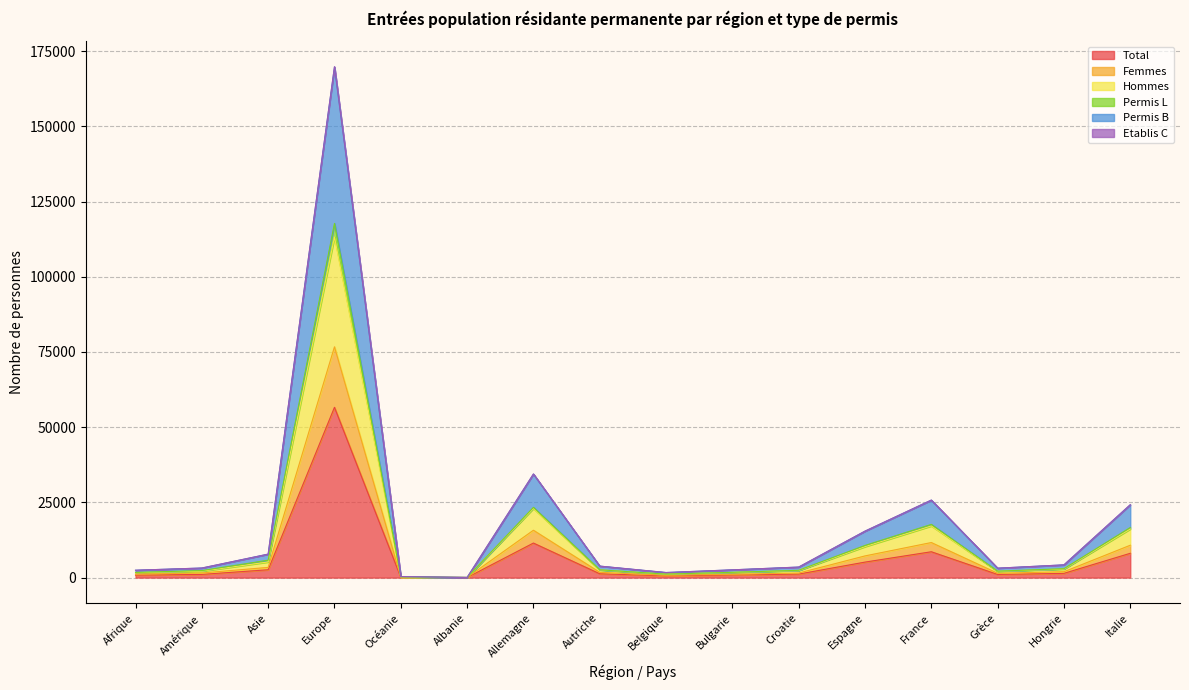

At which label is Total closest to 28314?

Allemagne